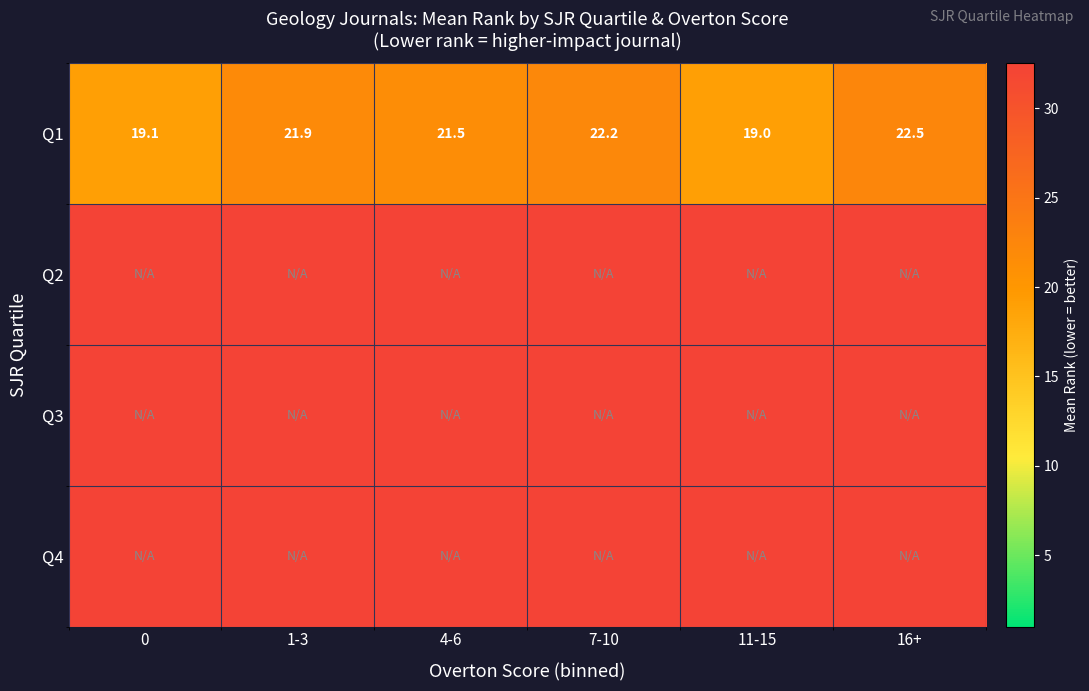

List the labels in order of Q1 value, smallest first.

11-15, 0, 4-6, 1-3, 7-10, 16+